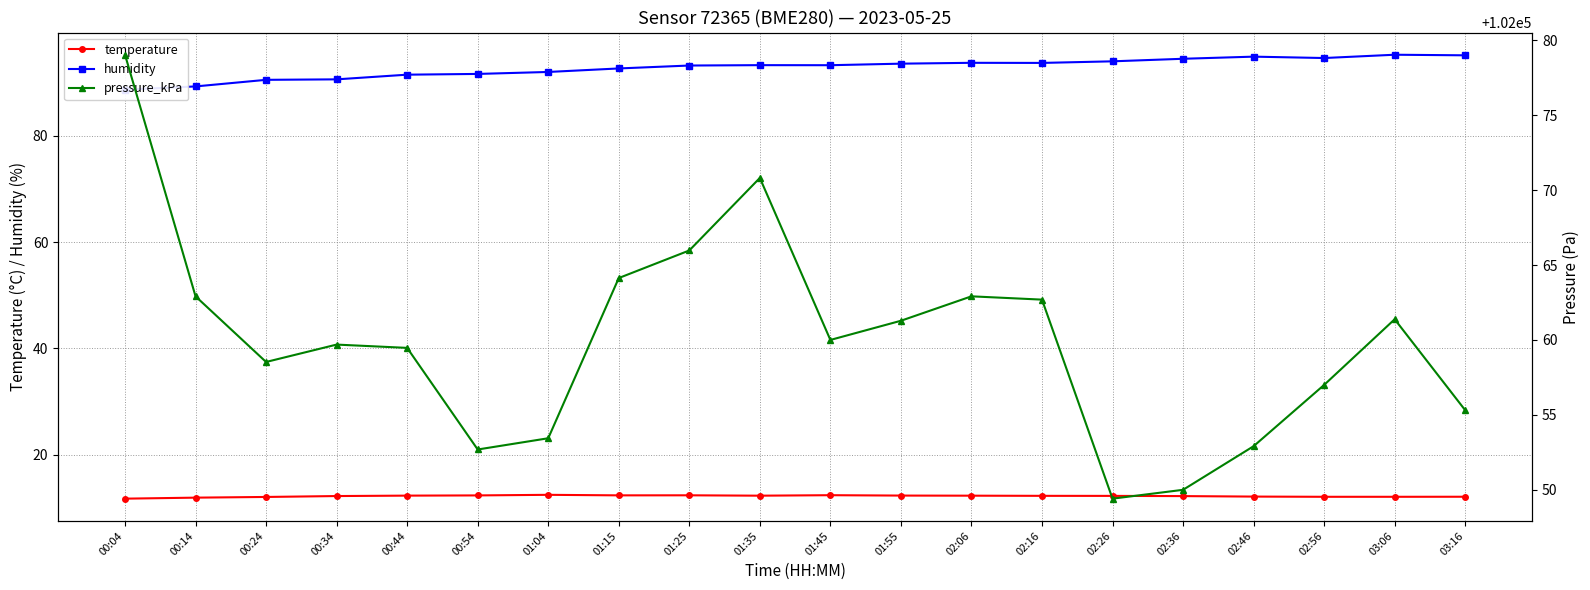

Reading left to right, transcribe all the data shown in this chart.

temperature: 11.8	11.9	12.1	12.2	12.3	12.4	12.5	12.4	12.4	12.3	12.4	12.3	12.3	12.3	12.3	12.2	12.2	12.1	12.1	12.1
humidity: 88.7	89.3	90.5	90.6	91.5	91.6	92.0	92.7	93.2	93.3	93.3	93.6	93.7	93.7	94.0	94.5	94.9	94.6	95.2	95.1
pressure_kPa: 102079.0	102062.9	102058.5	102059.7	102059.5	102052.7	102053.4	102064.1	102066.0	102070.8	102060.0	102061.3	102062.9	102062.7	102049.4	102050.0	102052.9	102057.0	102061.4	102055.3